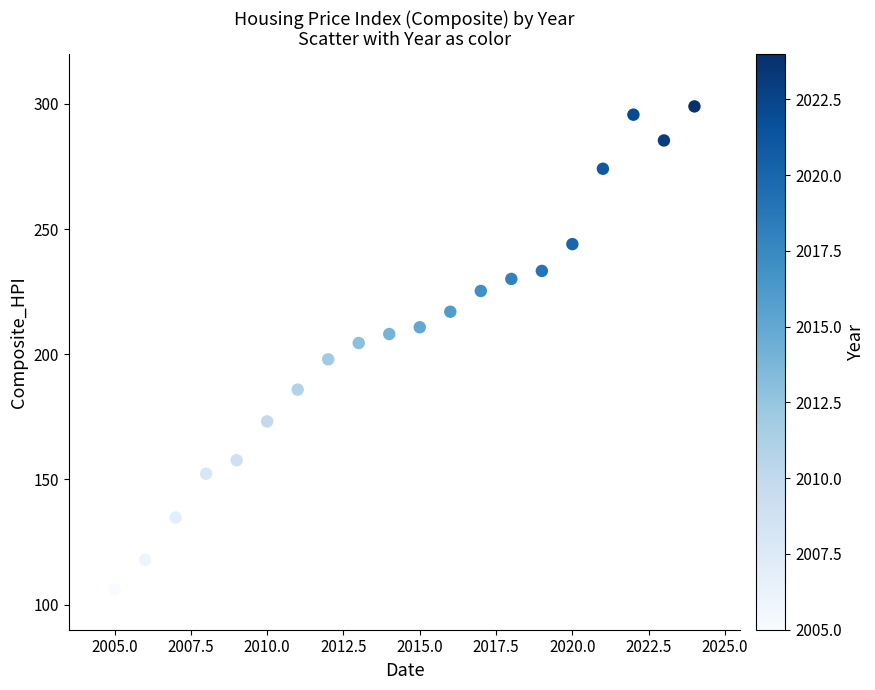

What is the range of X values (max minus min)?

19.0